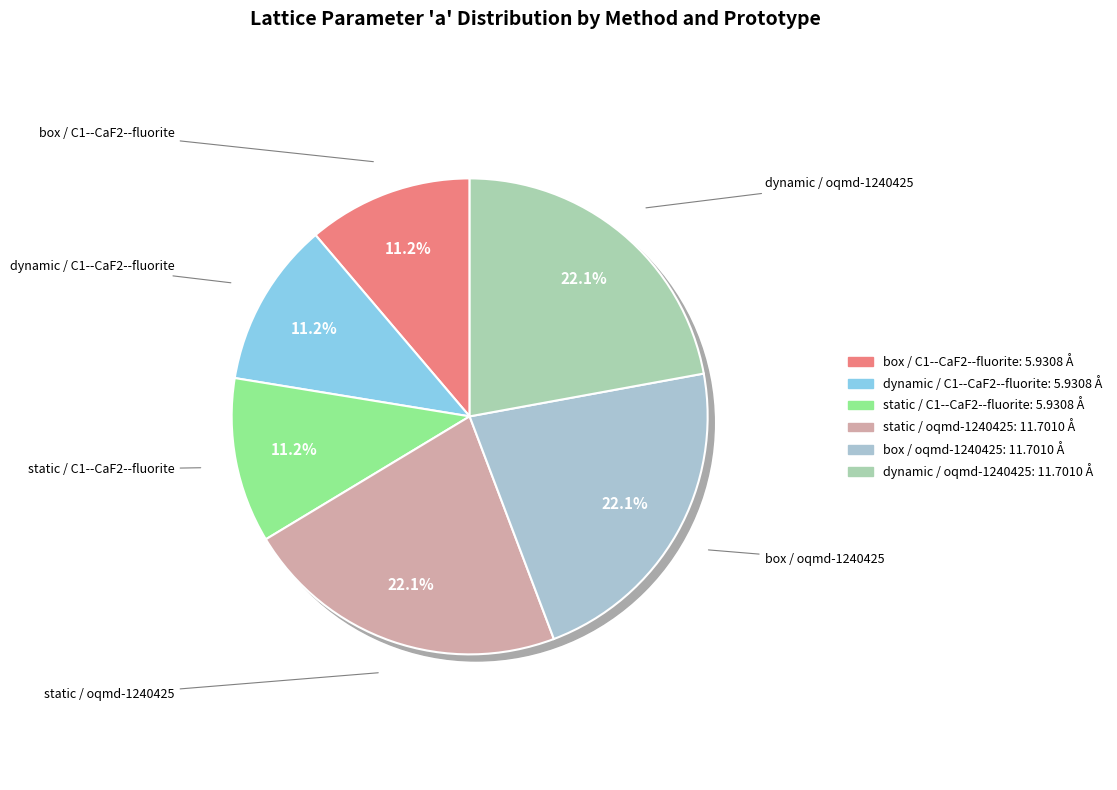

Combined, what portion of the pie is static / C1--CaF2--fluorite and dynamic / oqmd-1240425?

33.3%